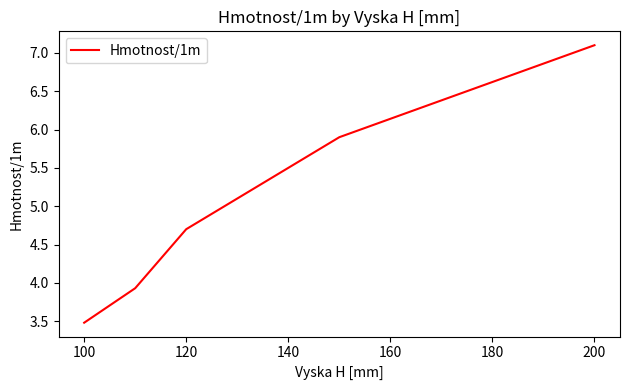

How many distinct data groups are displayed?

1